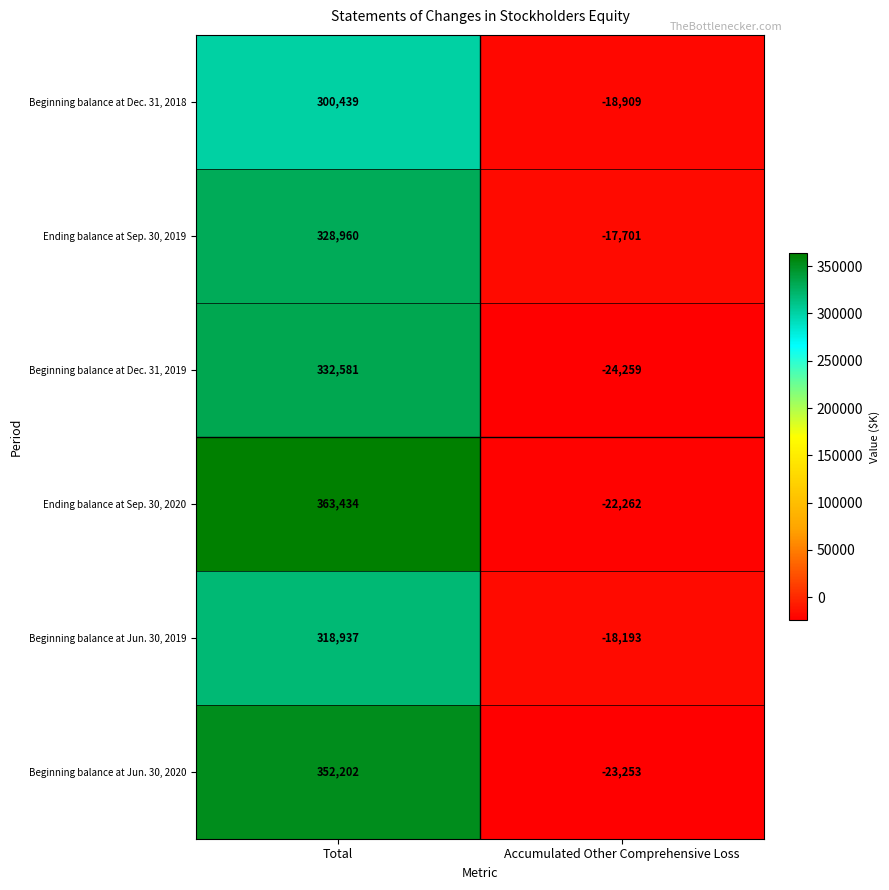

Reading right to left, what are all the values shown in this chart?

Beginning balance at Dec. 31, 2018: -18909	300439
Ending balance at Sep. 30, 2019: -17701	328960
Beginning balance at Dec. 31, 2019: -24259	332581
Ending balance at Sep. 30, 2020: -22262	363434
Beginning balance at Jun. 30, 2019: -18193	318937
Beginning balance at Jun. 30, 2020: -23253	352202